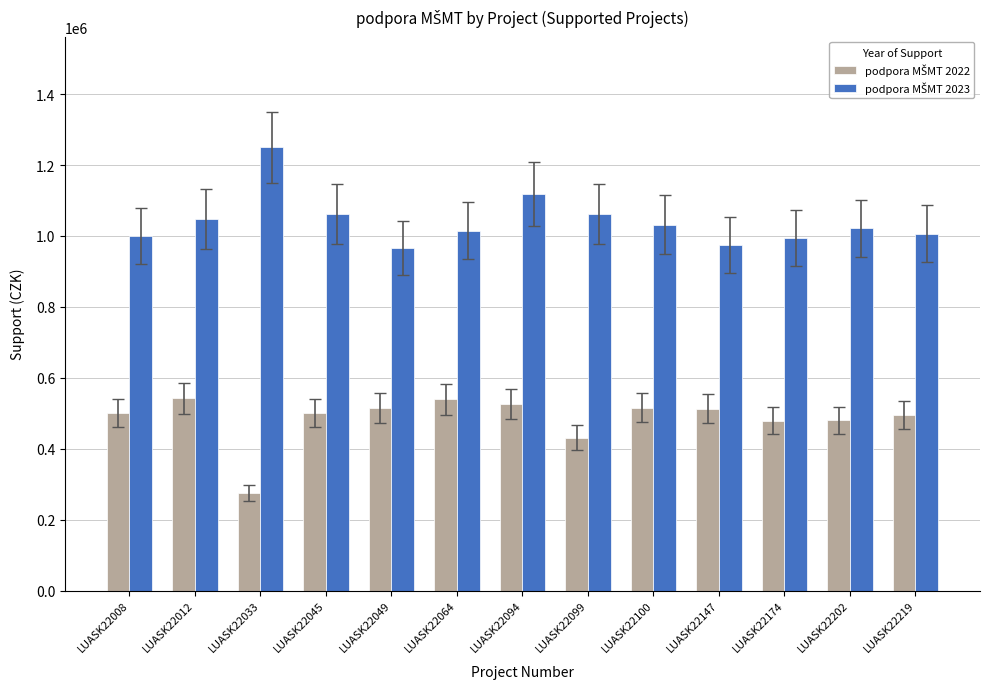

Count the number of data series in this chart.

2